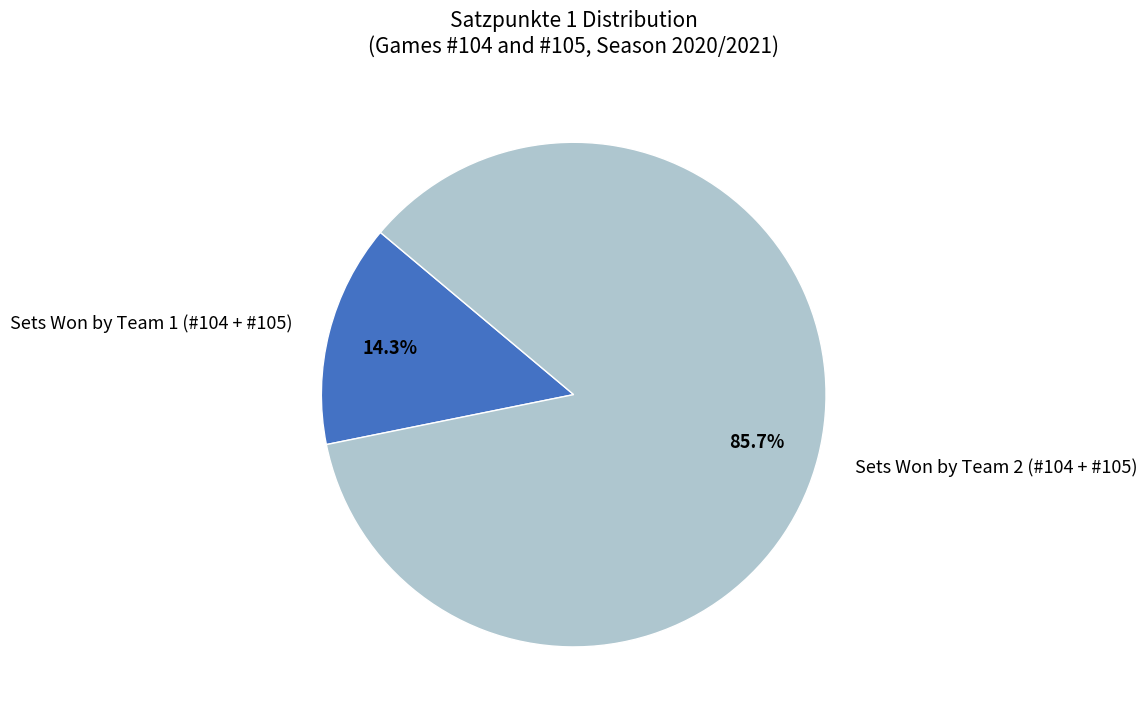

Which category has the biggest portion of the pie?

Sets Won by Team 2 (#104 + #105)